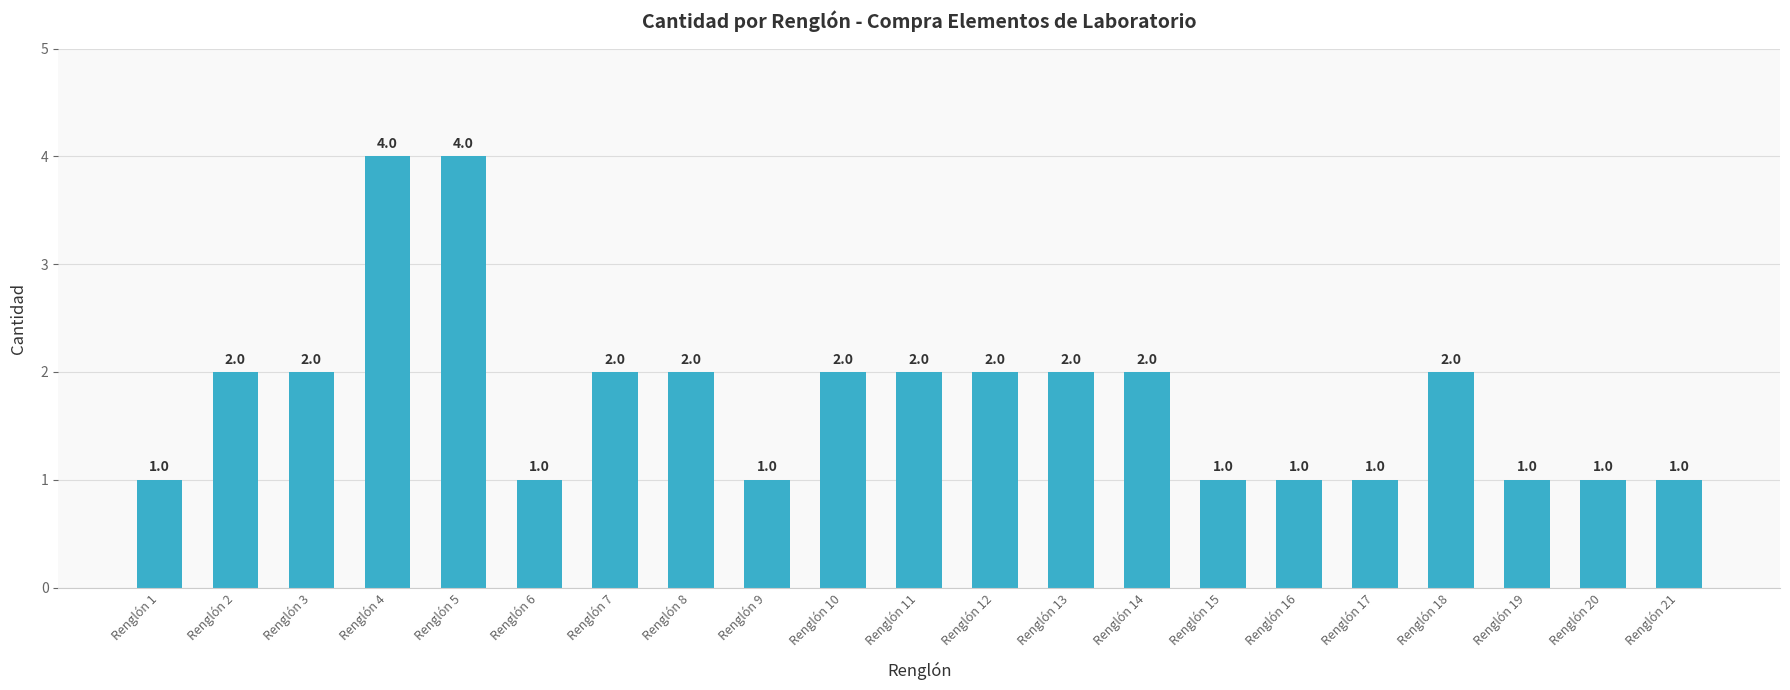

What is the difference between the second highest and second lowest values?

3